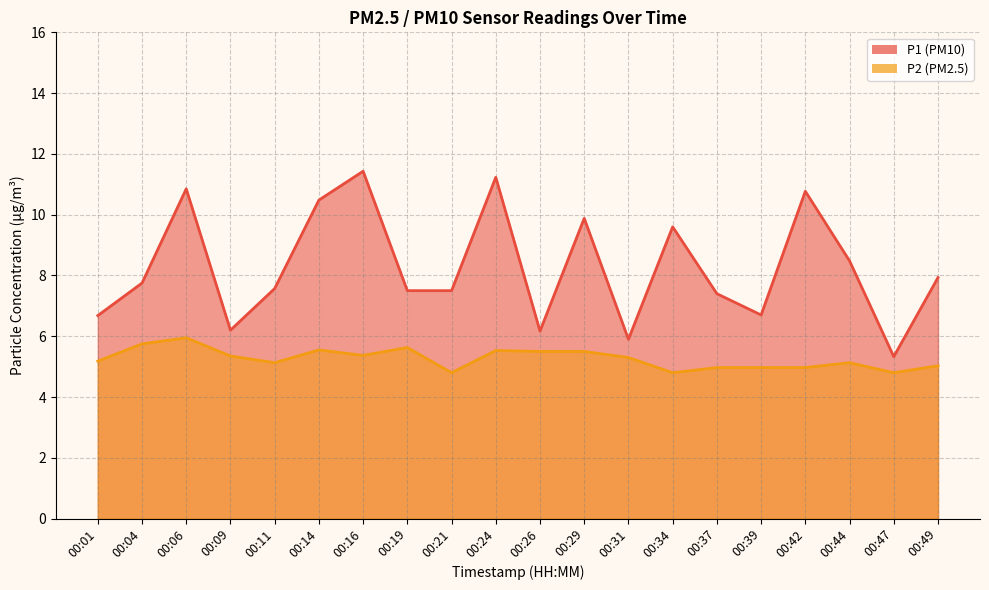

What is the difference between the P1 values at 00:14 and 00:31?

4.6